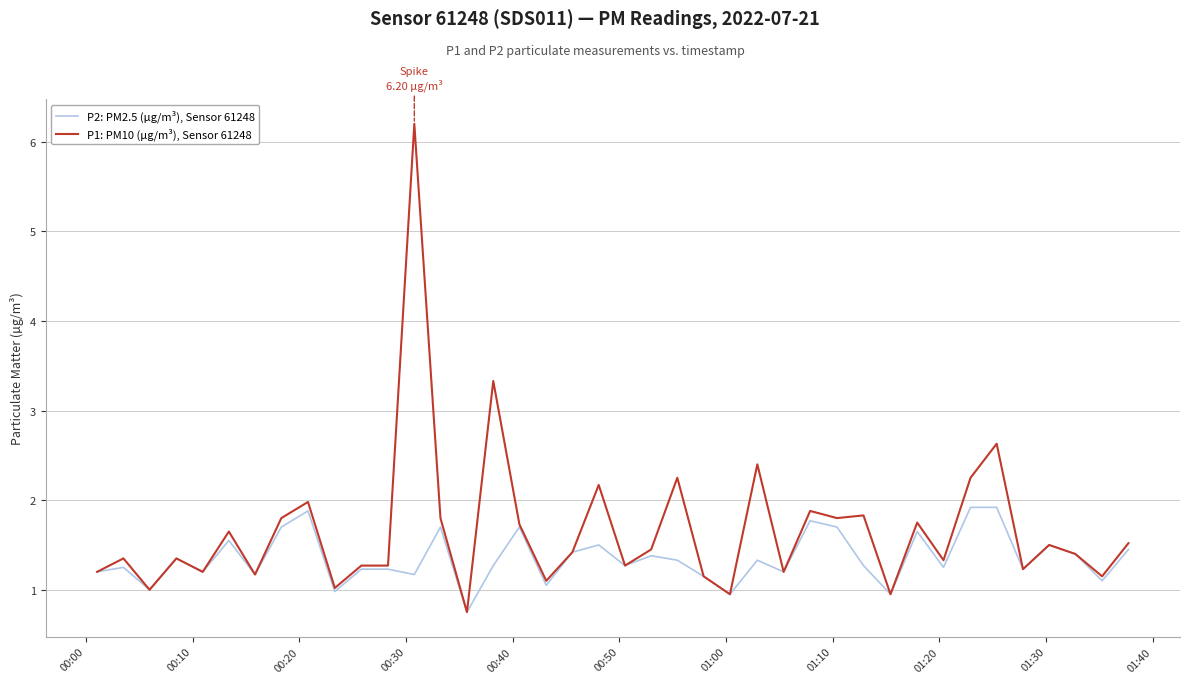

What is the average value of the P2: PM2.5 (µg/m³), Sensor 61248 series?

1.4